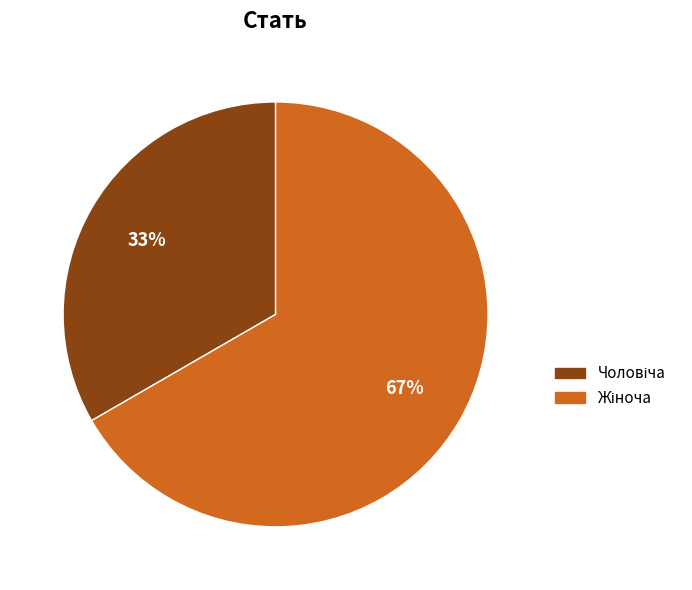

To the nearest percent, what is the average slice percentage?

50%